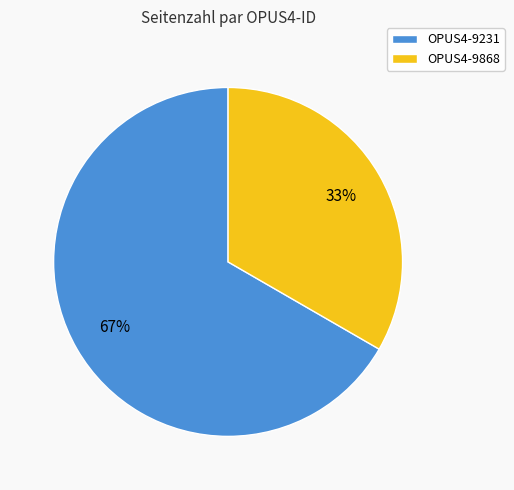

How many slices are in this pie chart?

2